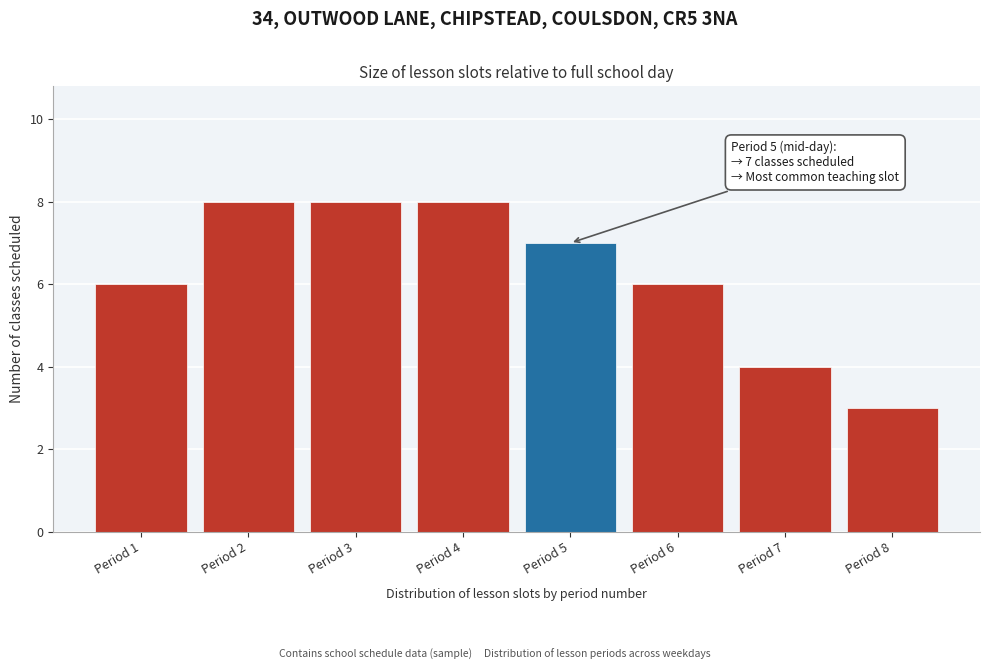

Reading left to right, extract all data points from this chart.

Period 1=6	Period 2=8	Period 3=8	Period 4=8	Period 5=7	Period 6=6	Period 7=4	Period 8=3